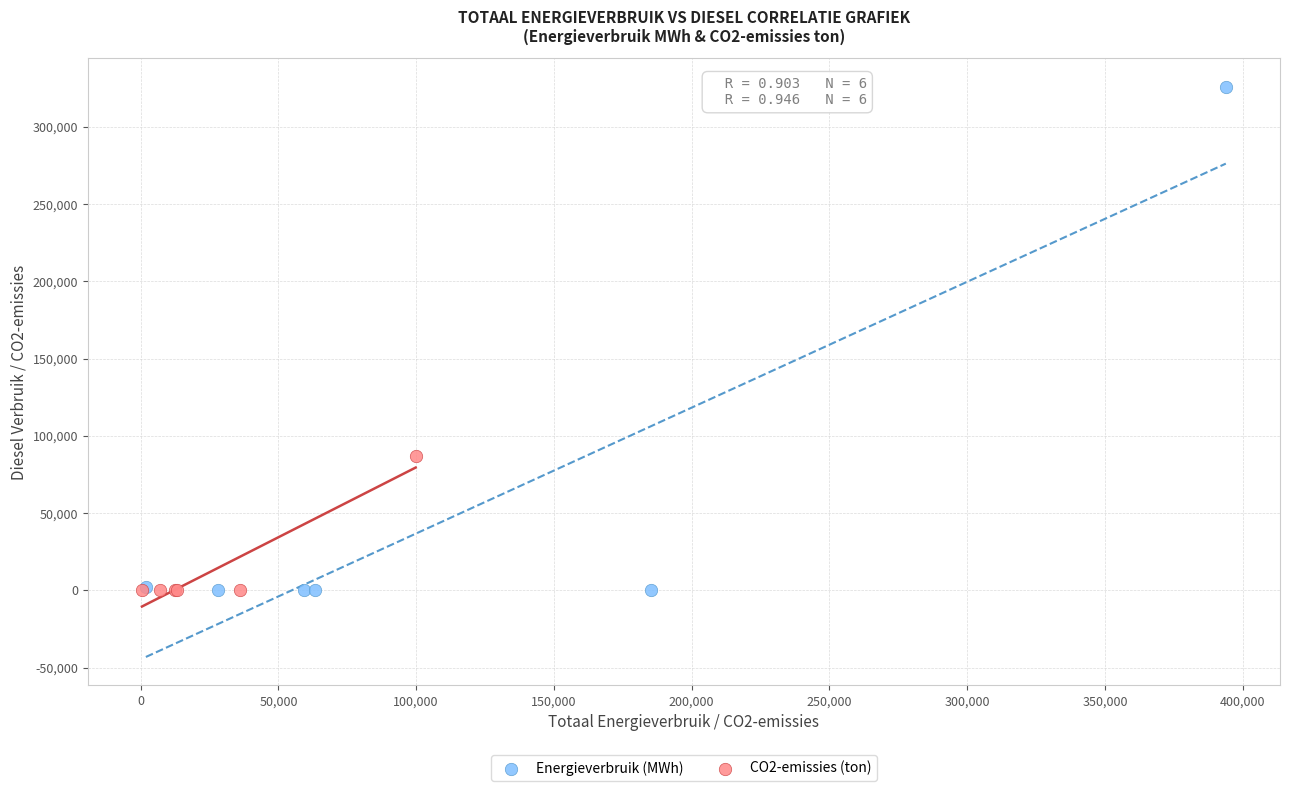

Which series has the widest spread of Y values?

Energieverbruik (MWh)